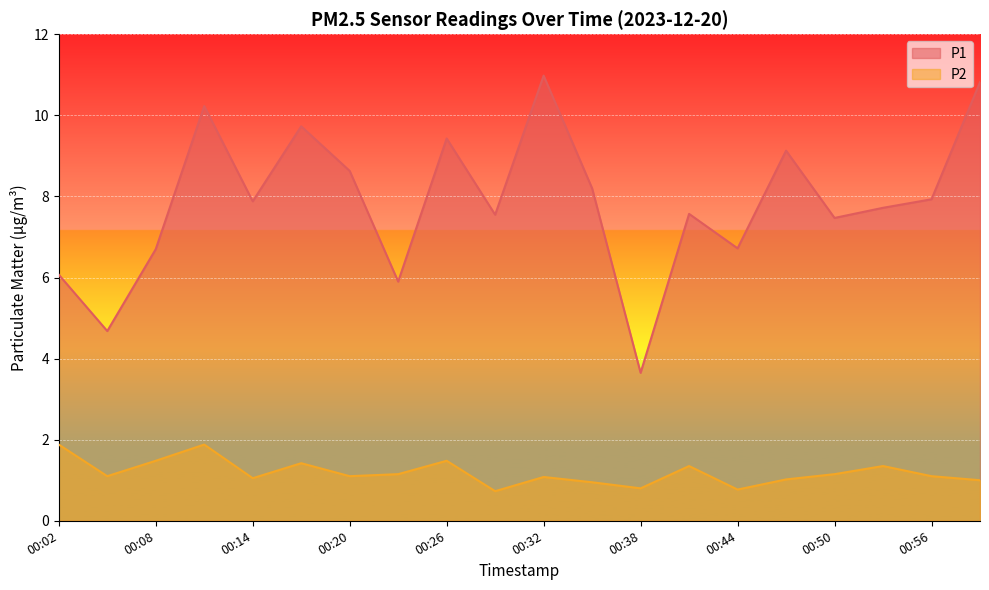

What is the value of the P2 point at the 14th from the left?

1.4